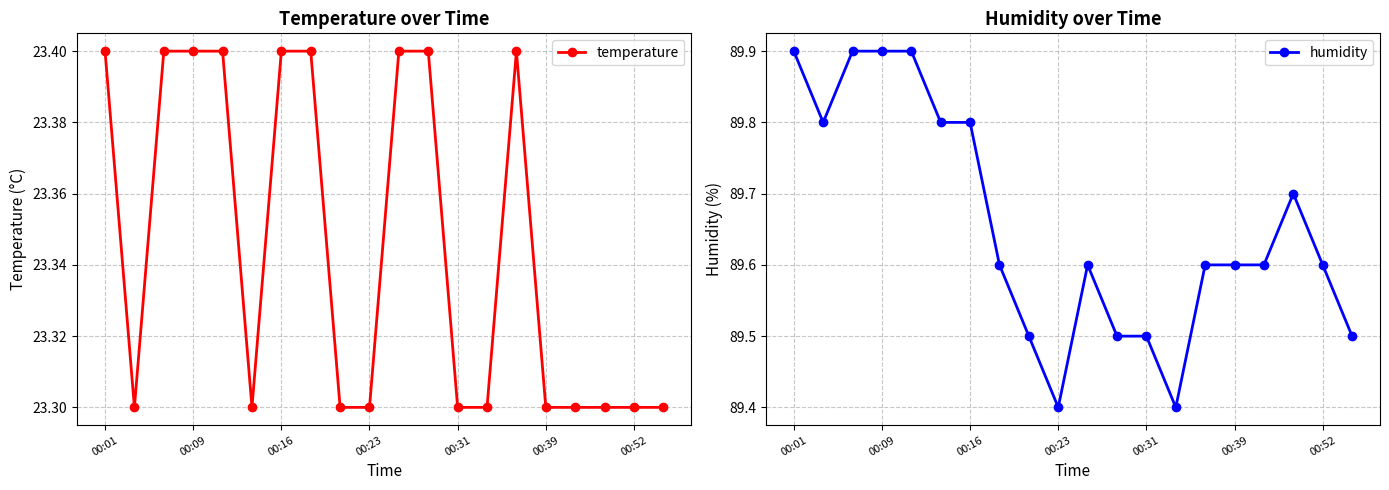

Which category has the highest value in the temperature series?

00:01